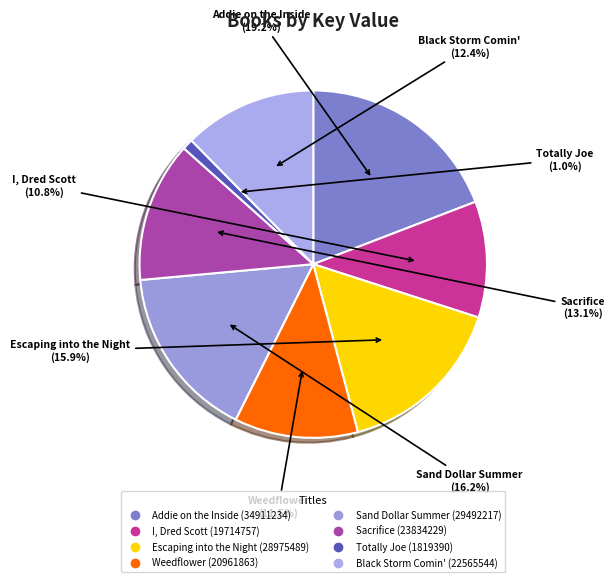

Rank the categories by value from lowest to highest.

Totally Joe, I, Dred Scott, Weedflower, Black Storm Comin', Sacrifice, Escaping into the Night, Sand Dollar Summer, Addie on the Inside